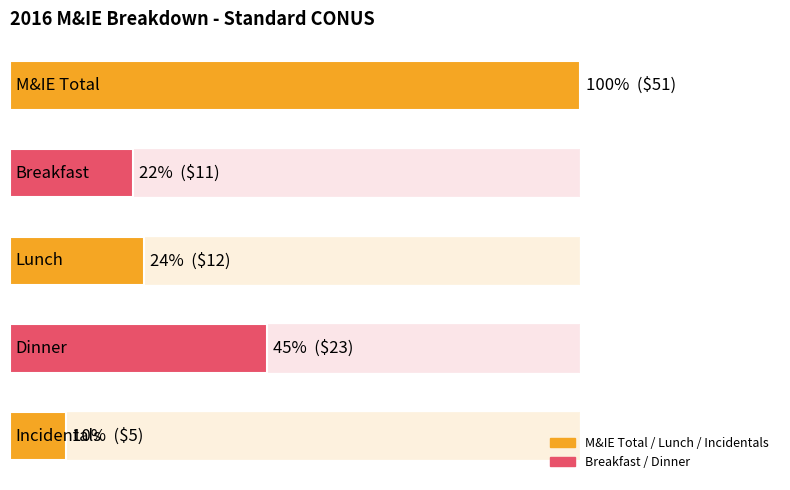

What is the smallest value displayed?

5